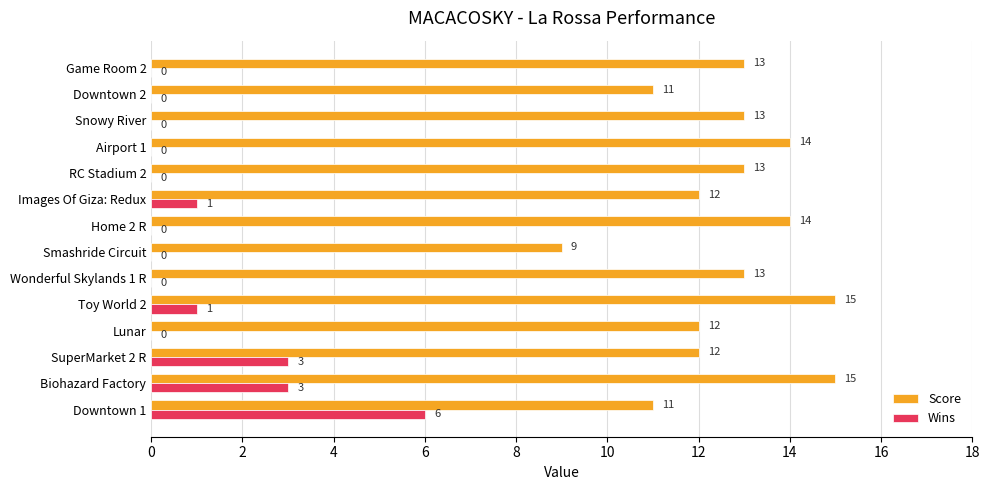

Which series has the largest total across all categories?

Score